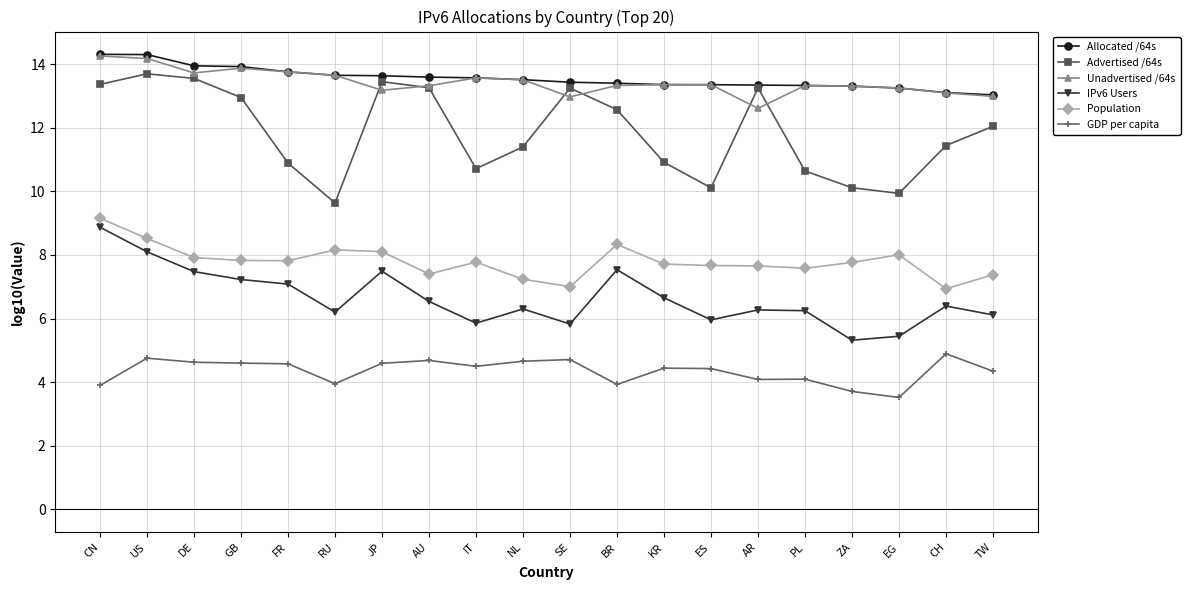

What is the minimum value shown in the chart?

3.5